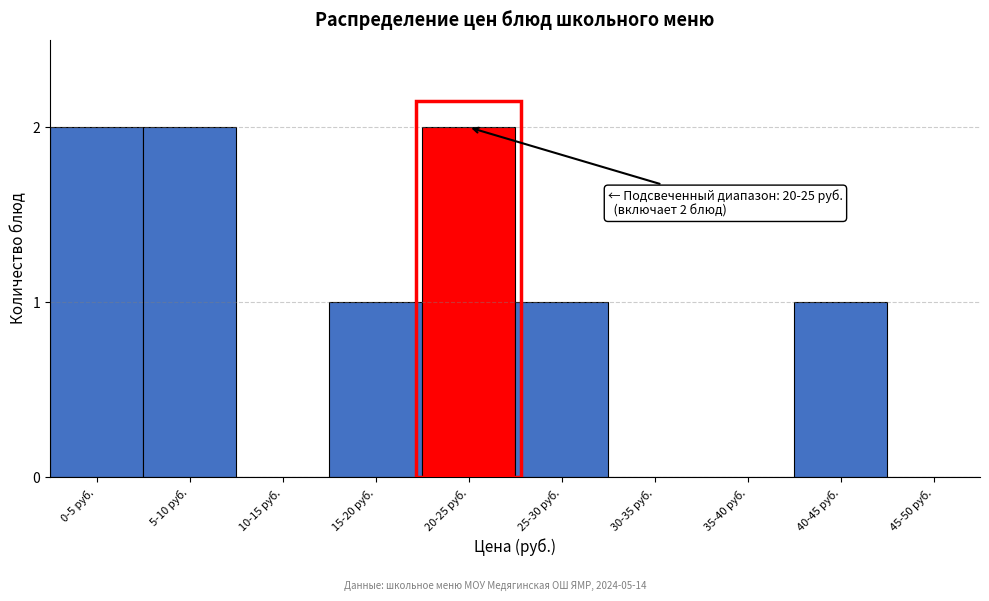

Reading left to right, transcribe all the data shown in this chart.

0-5 руб.=2	5-10 руб.=2	10-15 руб.=0	15-20 руб.=1	20-25 руб.=2	25-30 руб.=1	30-35 руб.=0	35-40 руб.=0	40-45 руб.=1	45-50 руб.=0